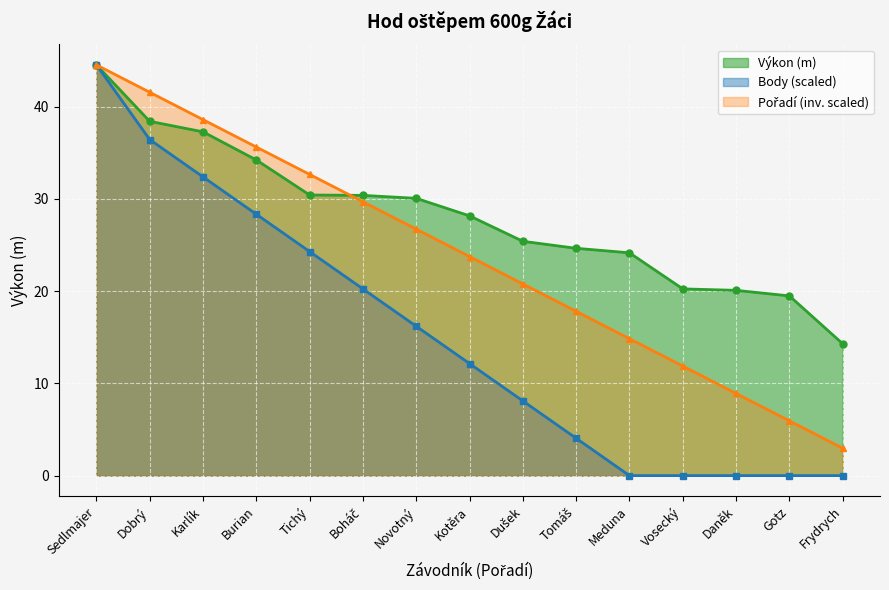

Count the number of categories in the chart.

15